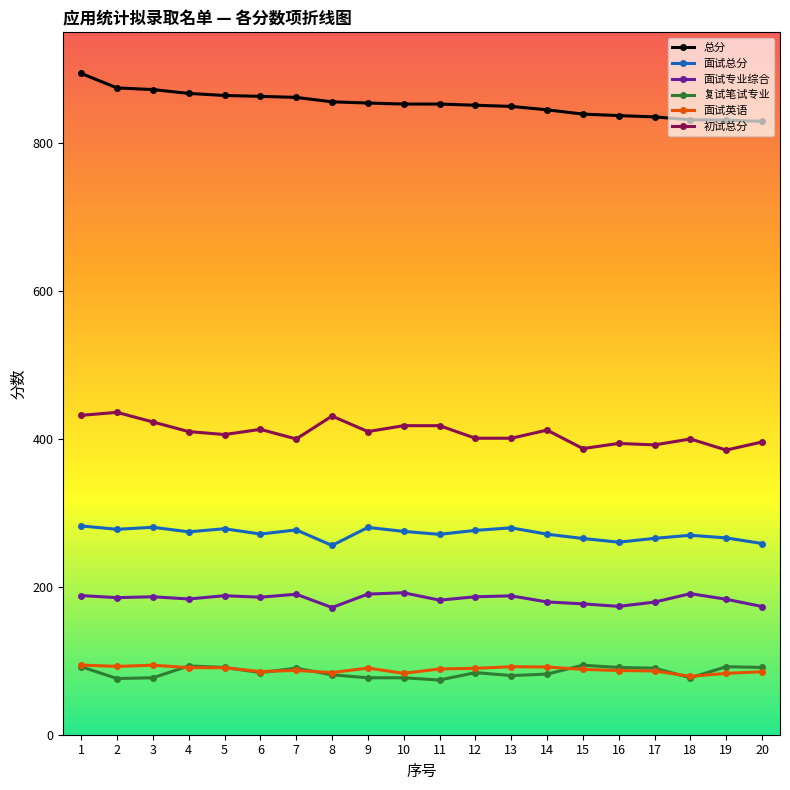

True or false: 面试英语 has more than 2 interior local peaks.

True